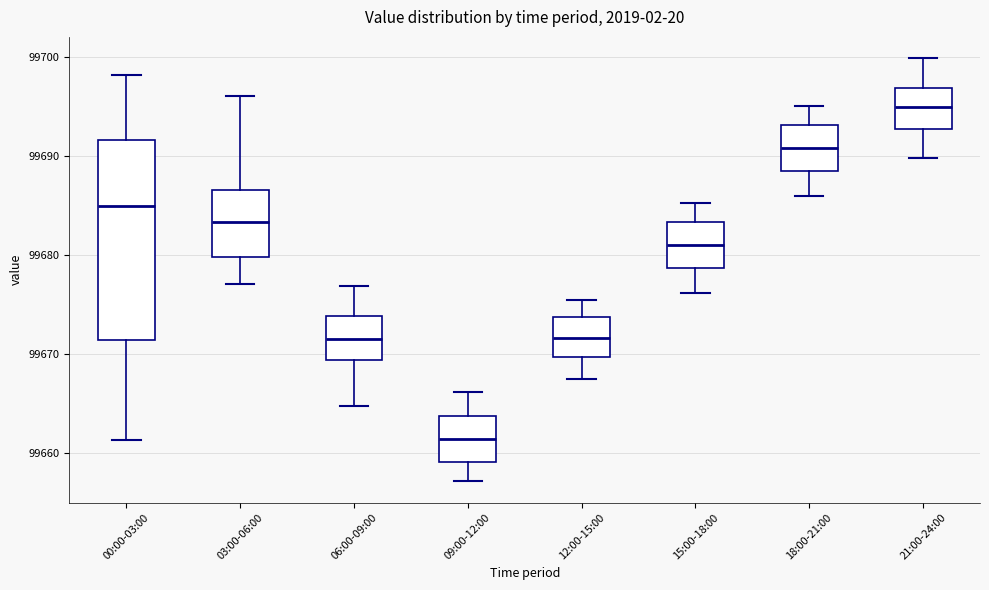

Reading left to right, read every box against the y-axis: the position of its median line, the range the box covers, and the ends of its whiskers. The values are not printed on the chart, so give them approximately, as read against the axis.

00:00-03:00: median 99685, box 99671 to 99692, whiskers 99661 to 99698
03:00-06:00: median 99683, box 99680 to 99687, whiskers 99677 to 99696
06:00-09:00: median 99672, box 99669 to 99674, whiskers 99665 to 99677
09:00-12:00: median 99661, box 99659 to 99664, whiskers 99657 to 99666
12:00-15:00: median 99672, box 99670 to 99674, whiskers 99668 to 99675
15:00-18:00: median 99681, box 99679 to 99683, whiskers 99676 to 99685
18:00-21:00: median 99691, box 99688 to 99693, whiskers 99686 to 99695
21:00-24:00: median 99695, box 99693 to 99697, whiskers 99690 to 99700